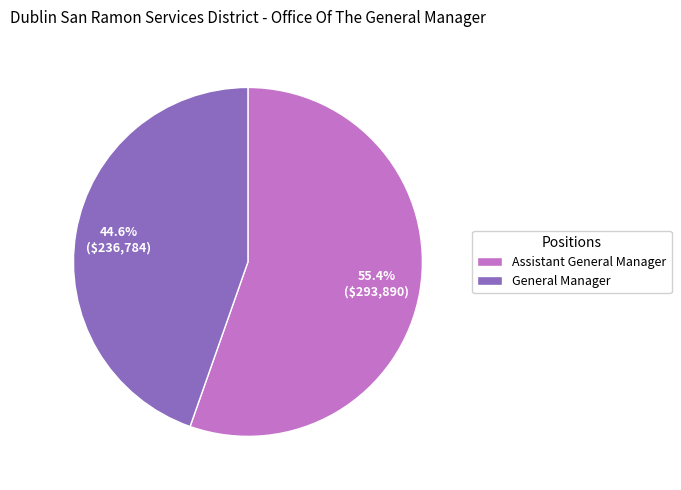

How many slices are in this pie chart?

2